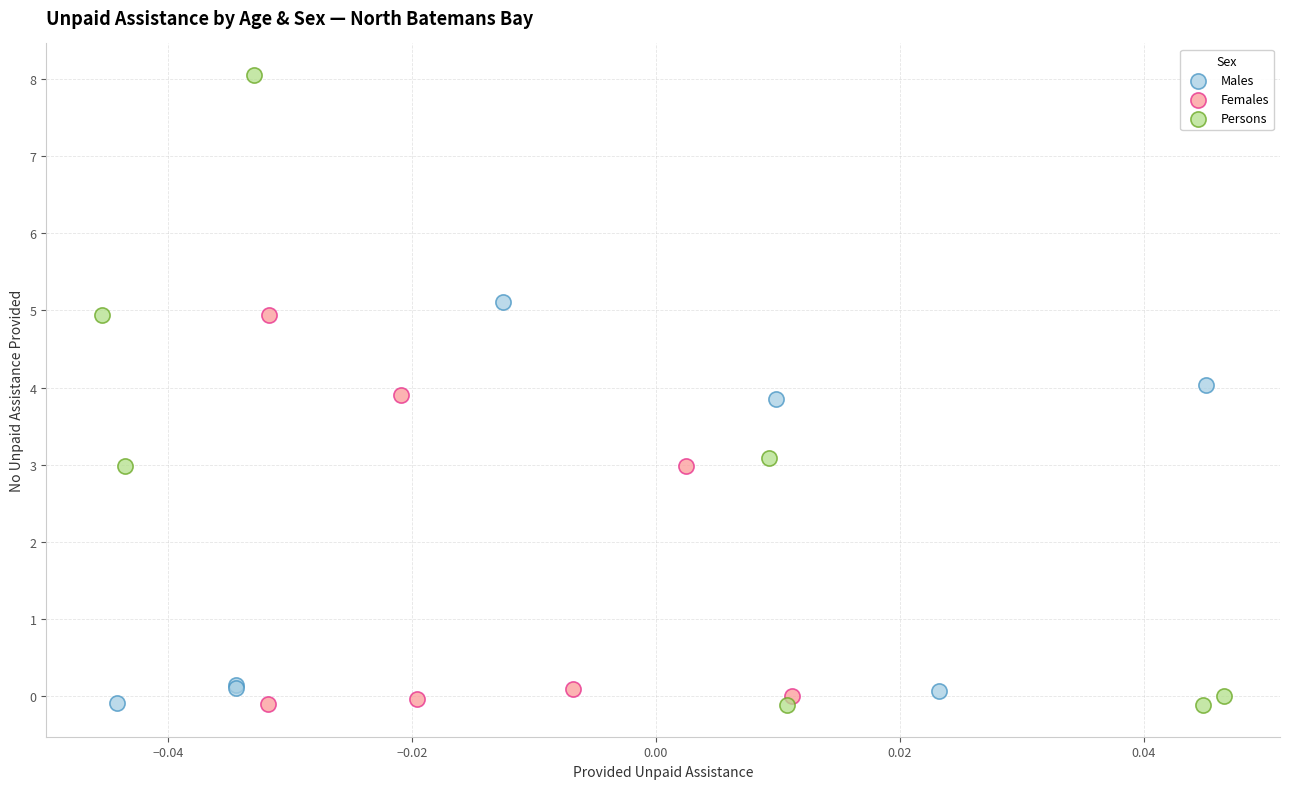

Which series has the largest Y range (max minus min)?

Persons